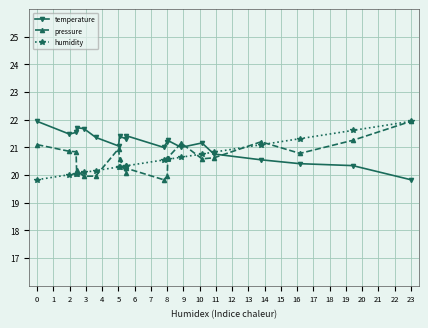

What is the value of the humidity point at the 20th from the left?

21.9